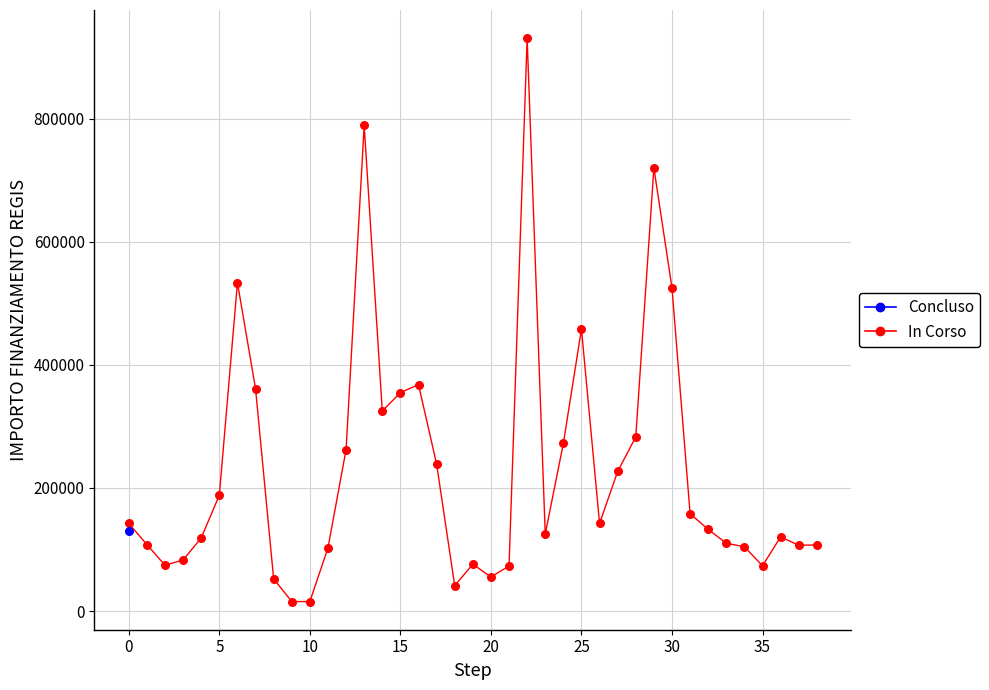

What are all the series names shown in the legend?

Concluso, In Corso